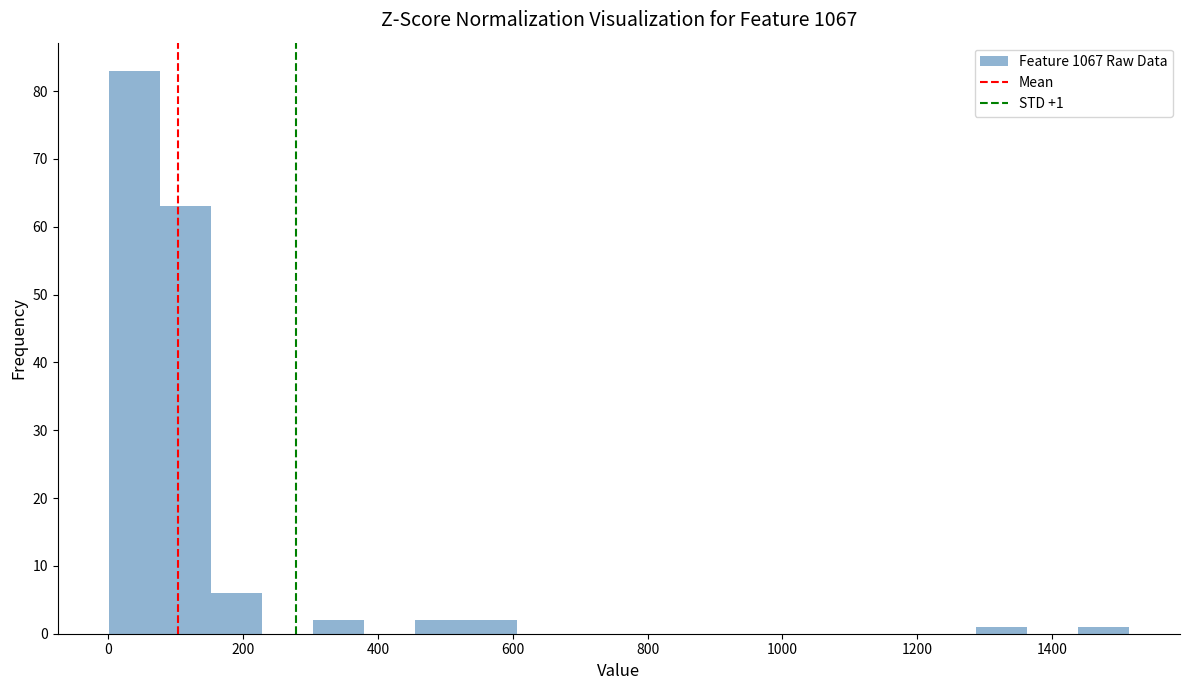

Around what value on the x-axis is the tallest bar? Give the approximate position of its centre, as read against the axis.

40